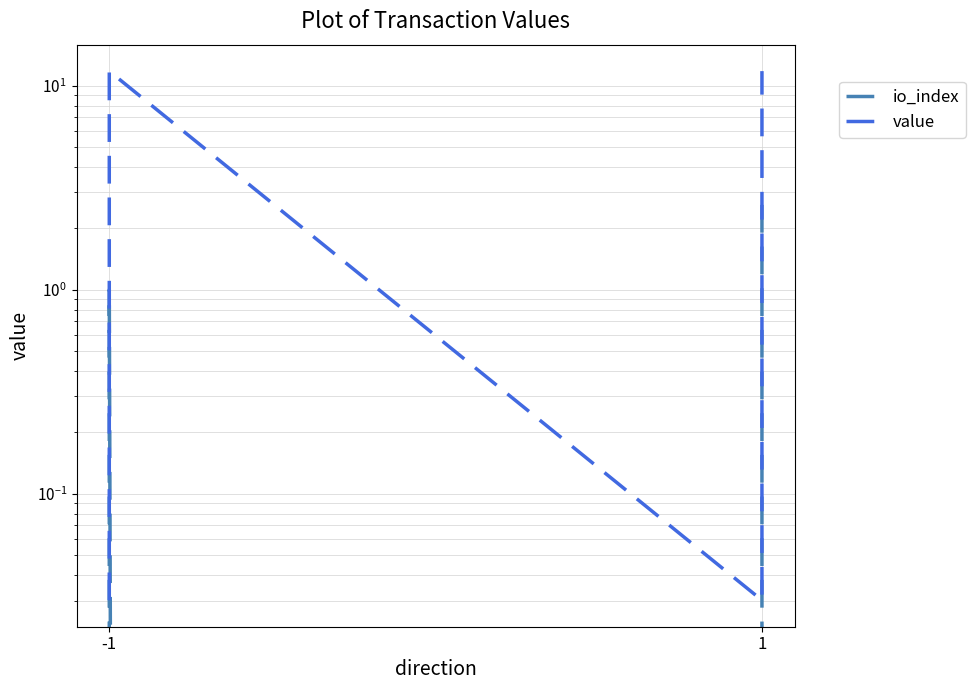

Is this an area chart (filled region under the line)?

No